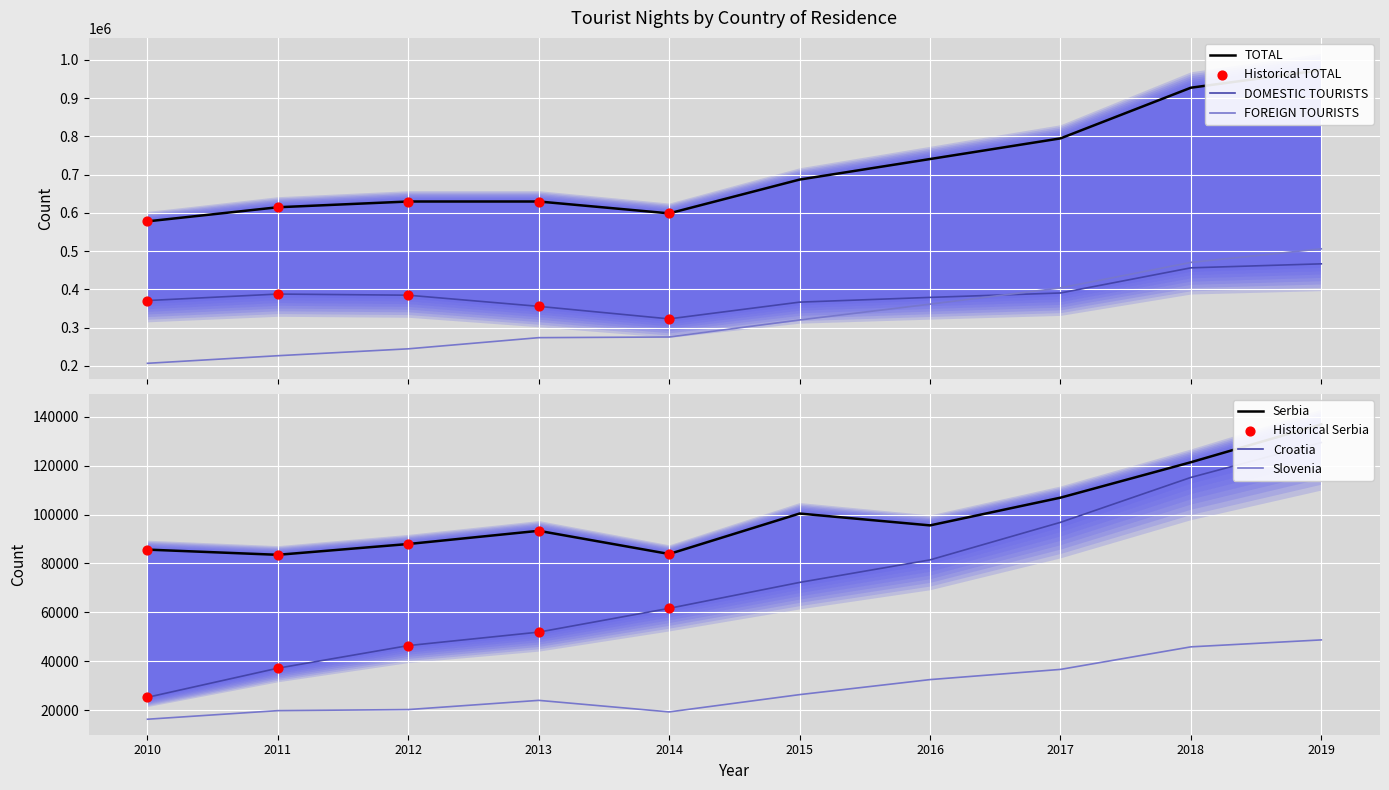

Which series has the largest total across all categories?

TOTAL